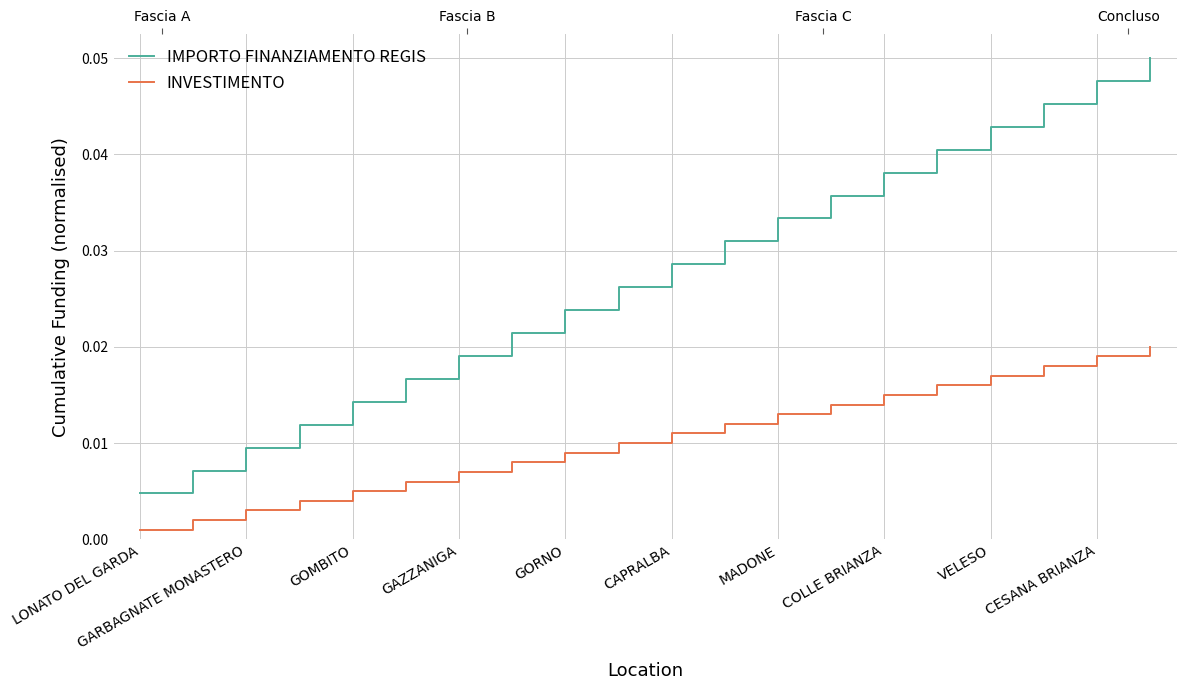

Which series has the largest range (max minus min)?

IMPORTO FINANZIAMENTO REGIS